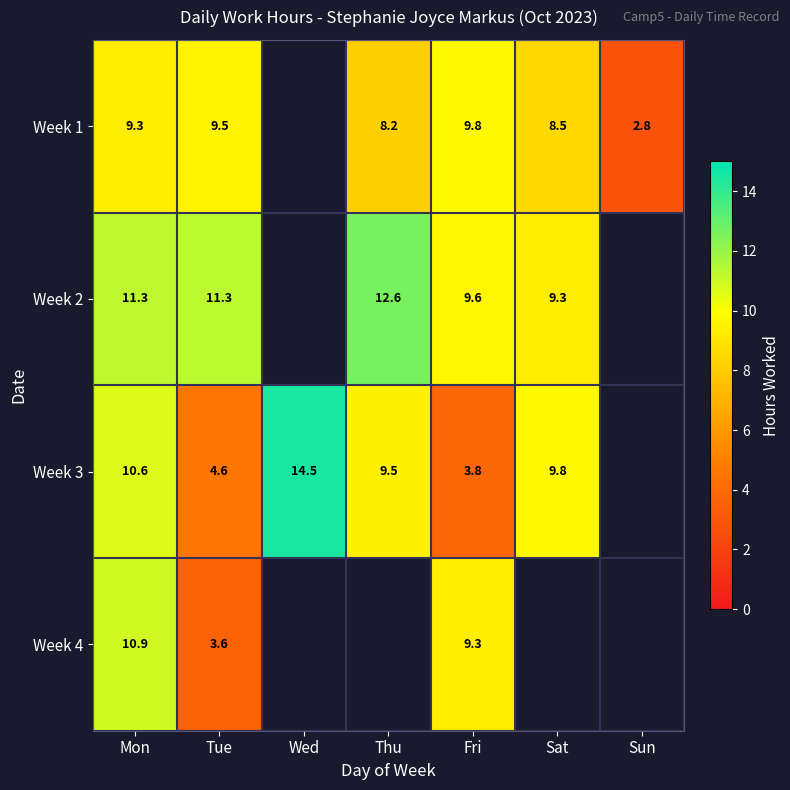

What is the difference between the Week 1 values at Tue and Thu?

1.3